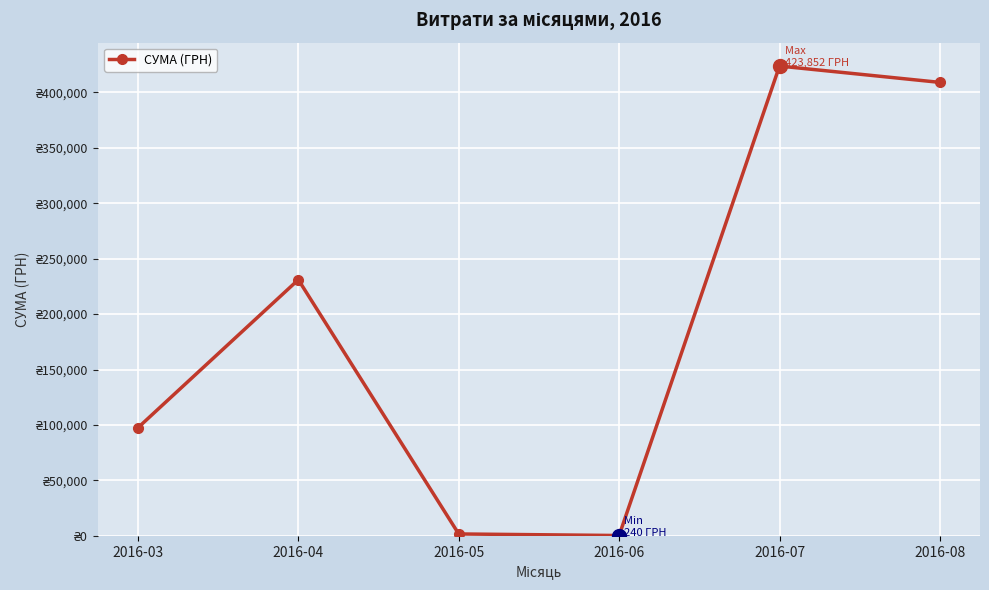

Which has a higher value, 2016-03 or 2016-07?

2016-07